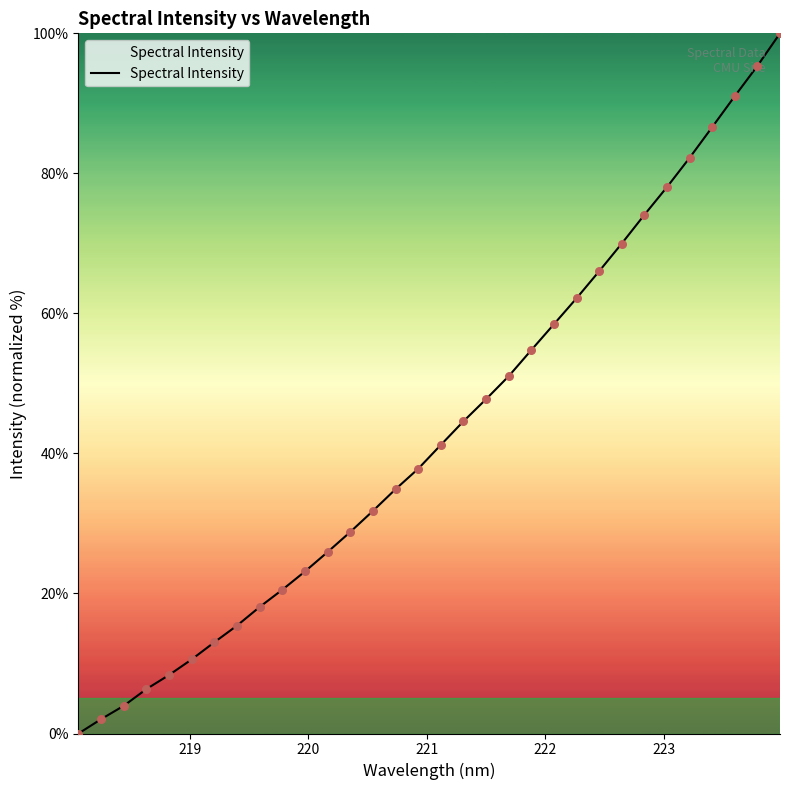

What is the difference between the maximum and minimum values?

100.0